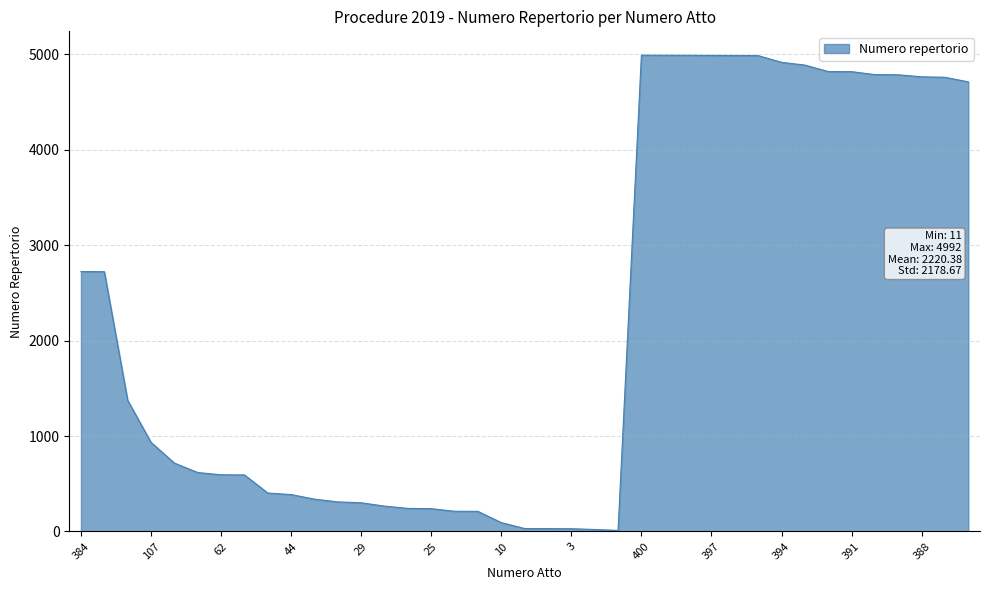

What is the greatest value displayed?

4992